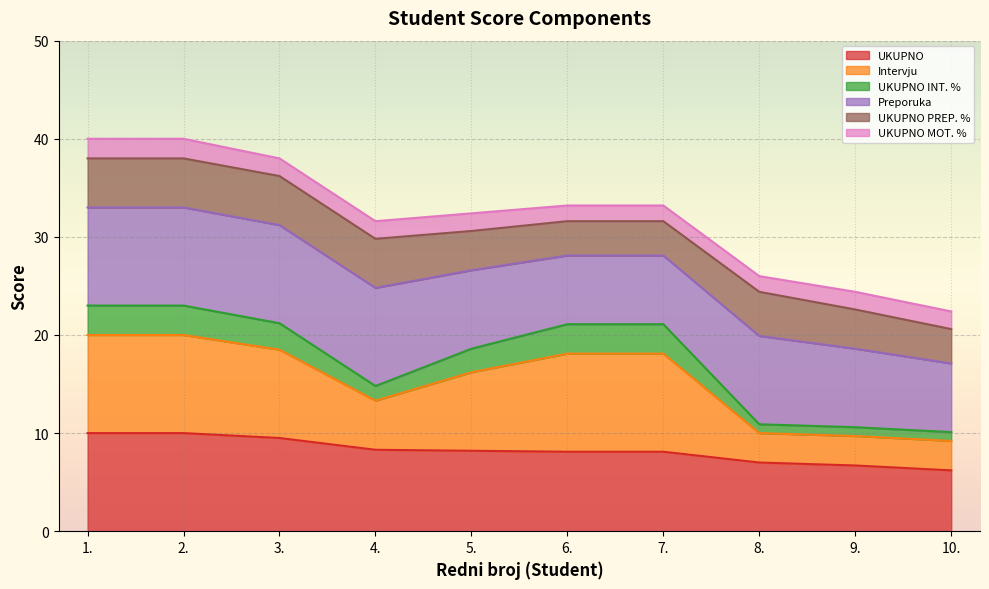

What is the lowest value of the UKUPNO series?

6.2